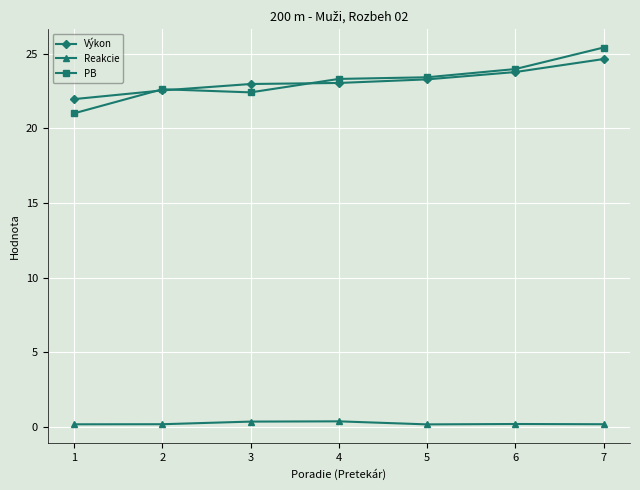

How many lines are shown in the chart?

3